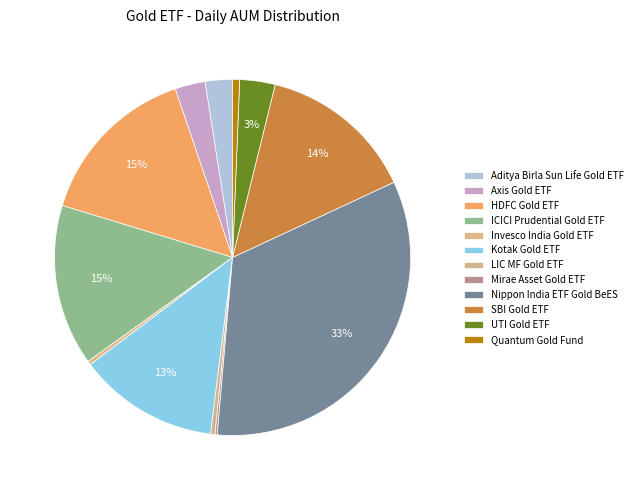

To the nearest percent, what percentage of the pie is Aditya Birla Sun Life Gold ETF?

2%